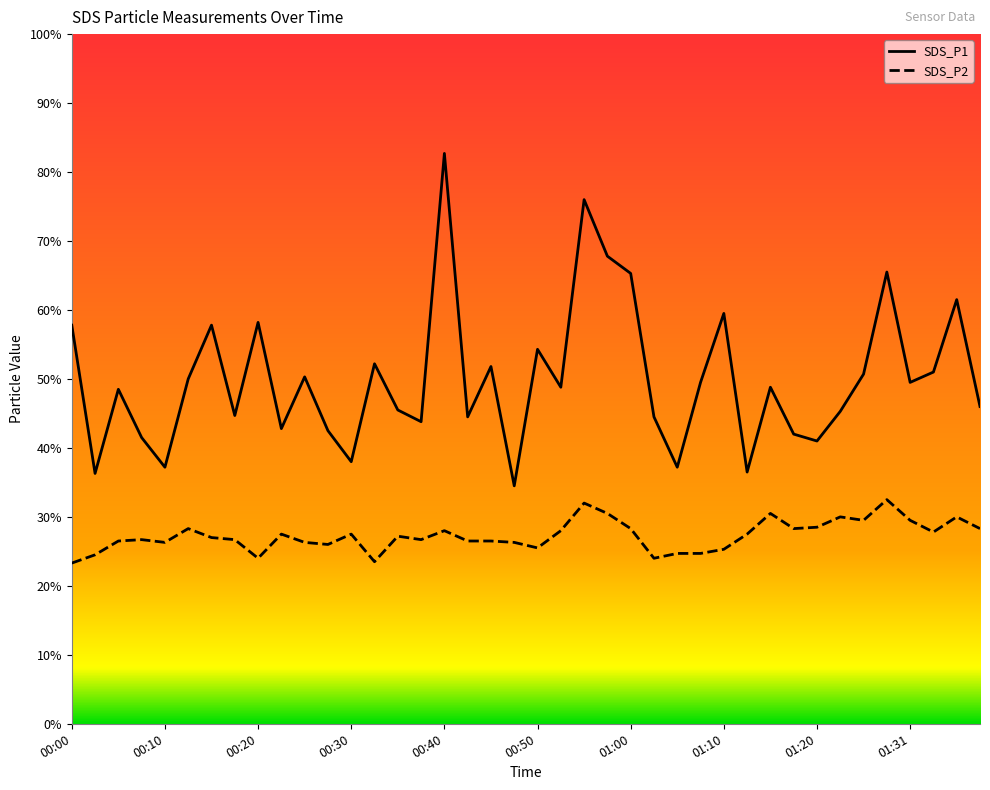

True or false: SDS_P1 has more than 1 points higher than both neighbors.

True